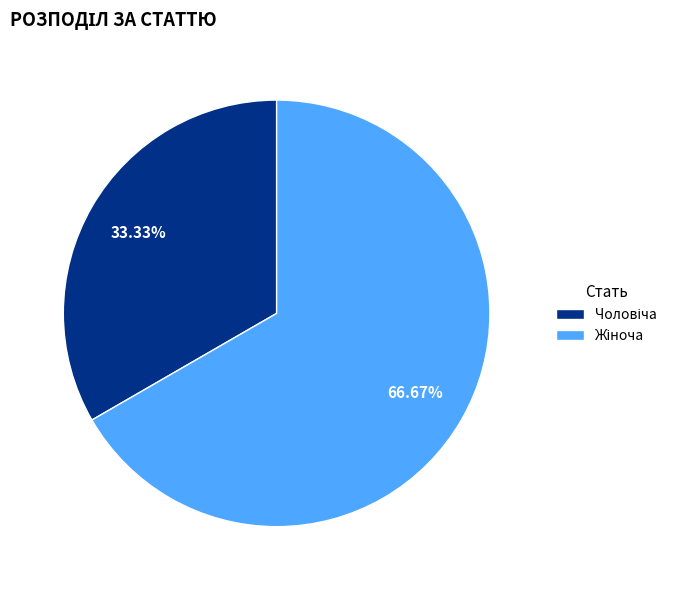

Is there a majority slice in this chart?

Yes